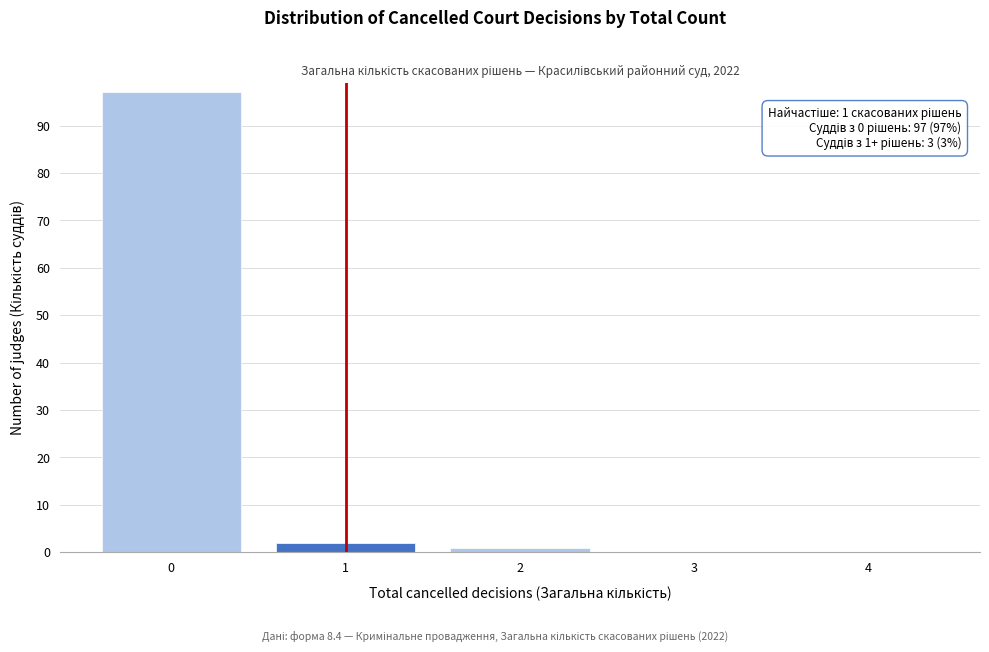

Reading right to left, list all the values displayed in this chart.

4=0	3=0	2=1	1=2	0=97